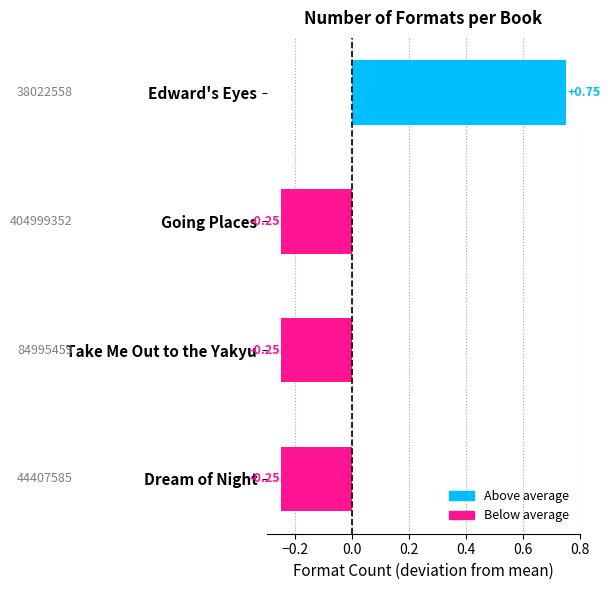

Which category has the highest value across all series?

Edward's Eyes